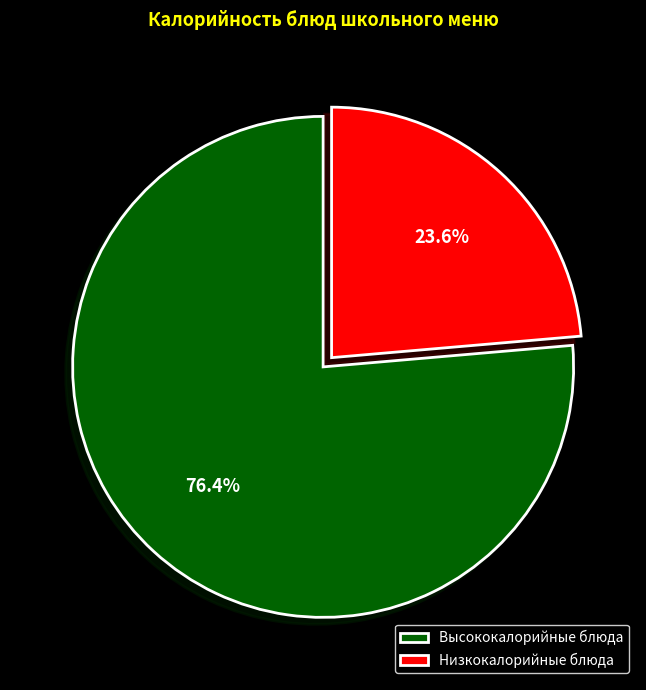

To the nearest percent, what is the difference between the largest and smallest slice percentages?

53%